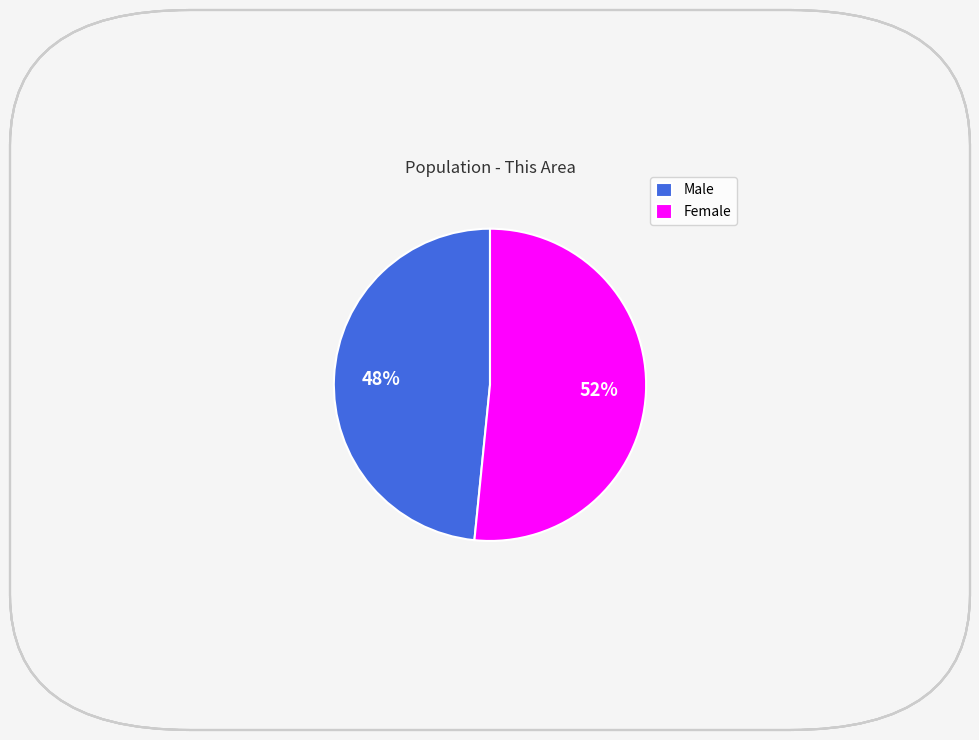

Is there any slice that represents more than half of the pie?

Yes